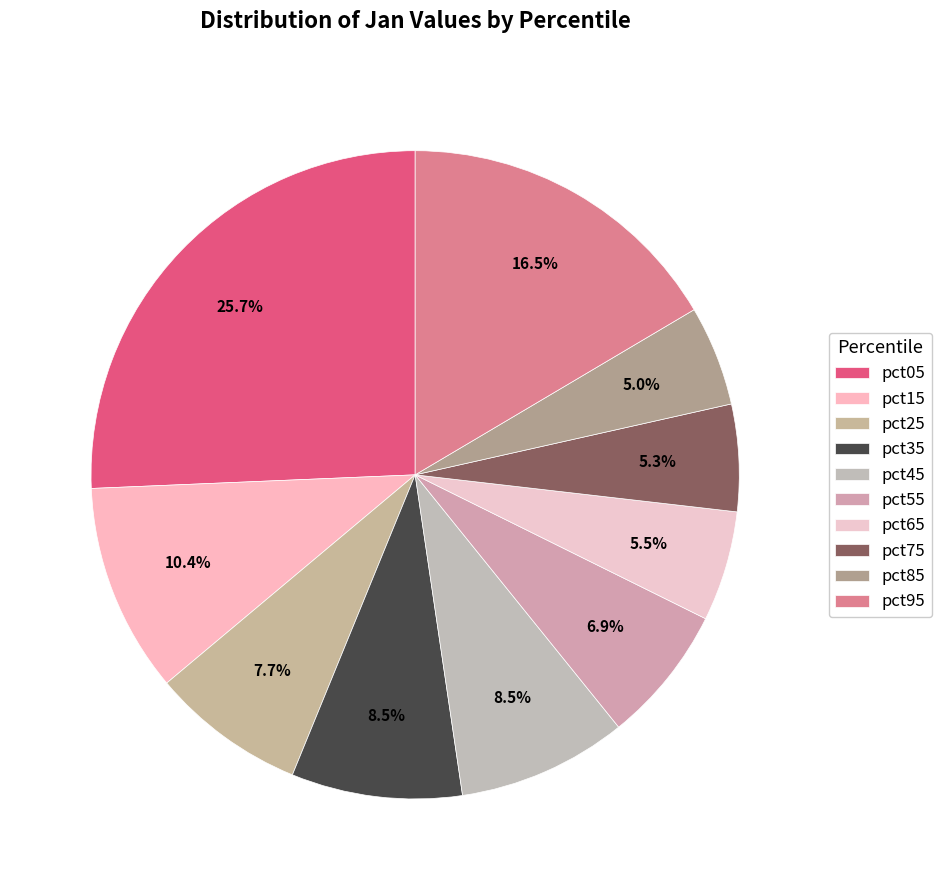

Is there a majority slice in this chart?

No